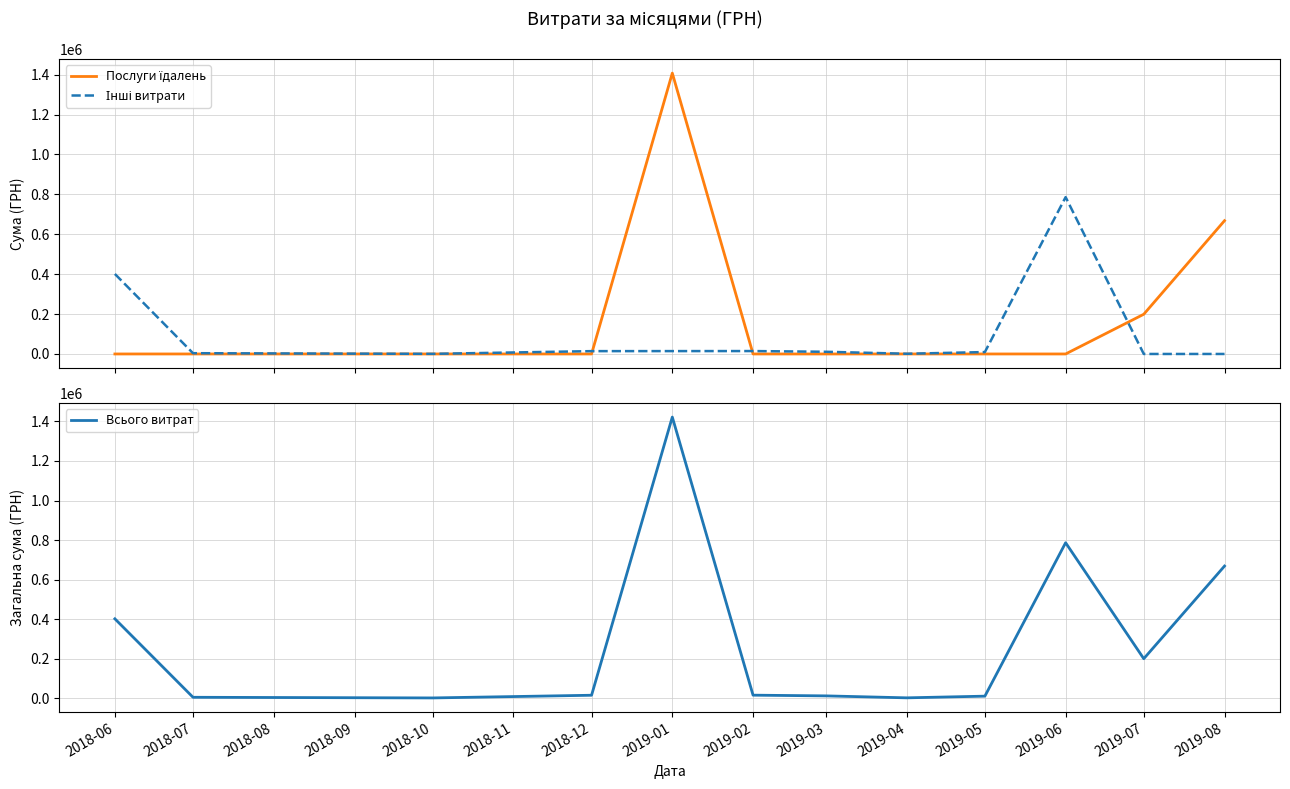

True or false: Інші витрати has more than 2 points higher than both neighbors.

False